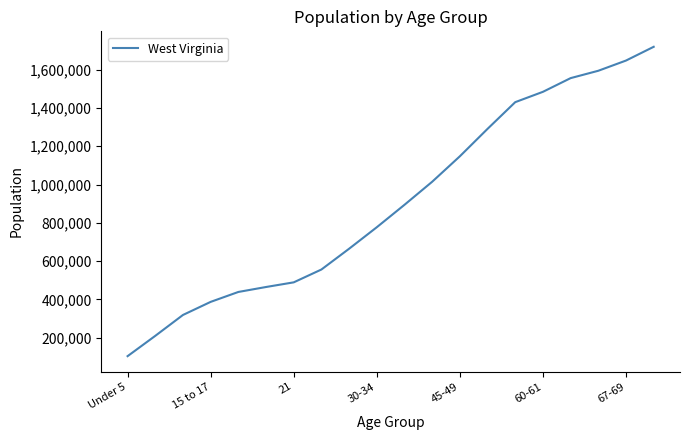

What is the difference between the maximum and minimum values?

1615050